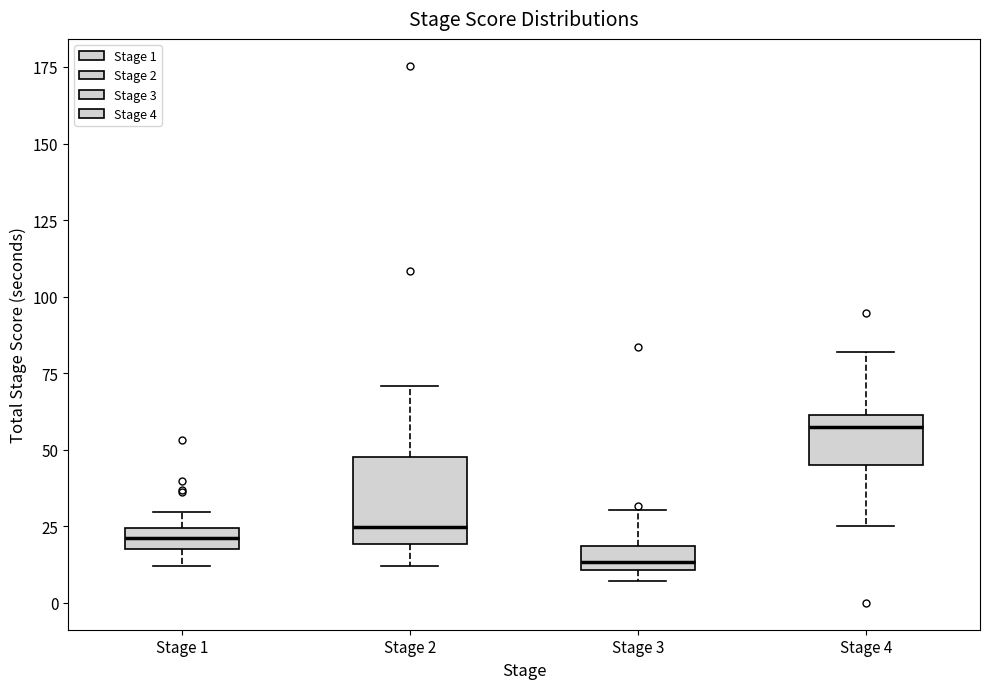

Which box has the lowest median line?

Stage 3